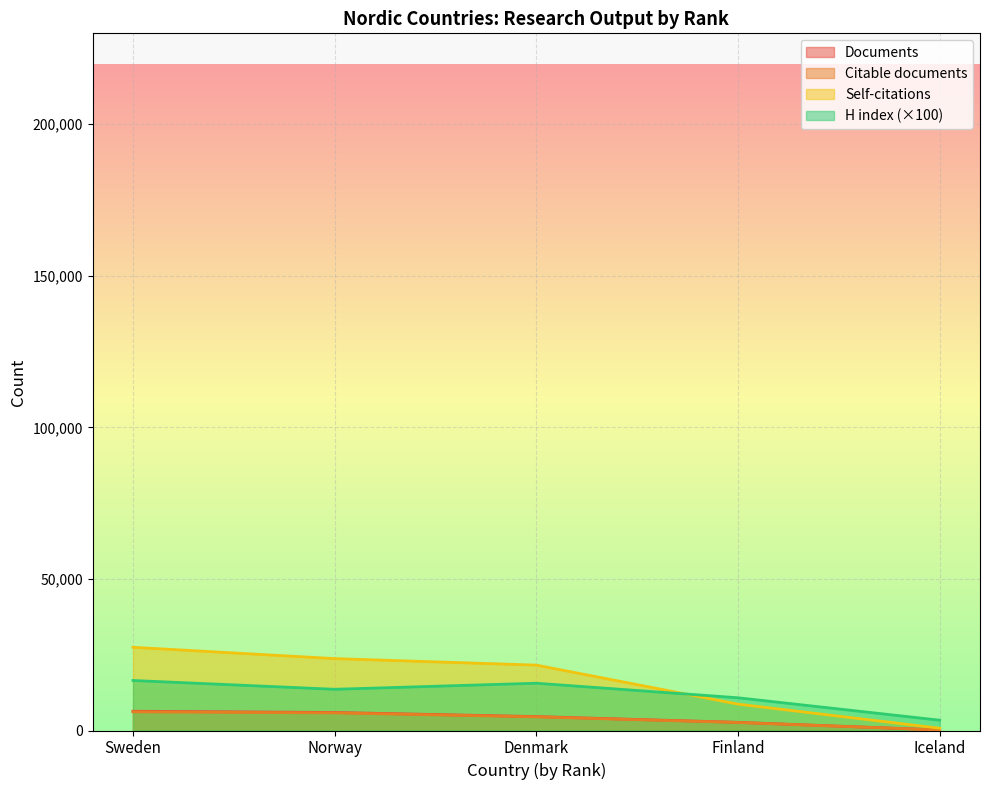

What is the minimum value for Documents?

178